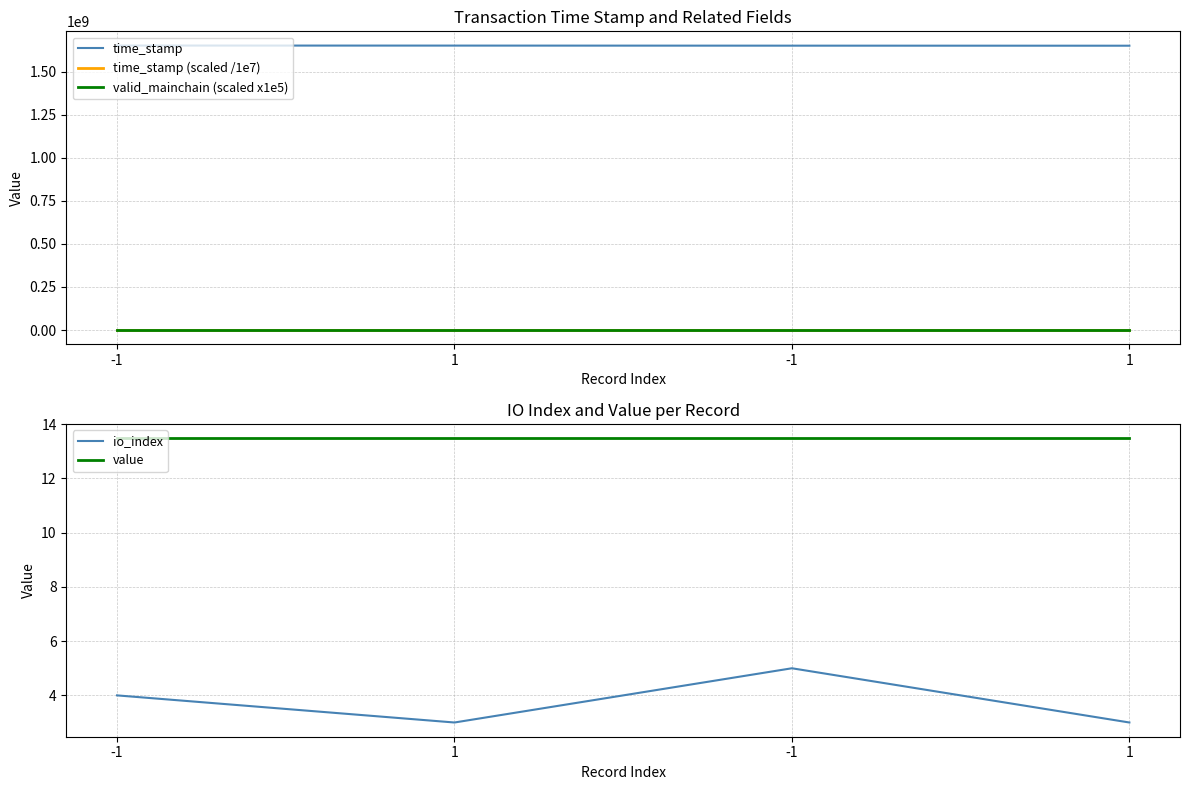

What is the difference between the maximum and minimum values in the io_index series?

2.0